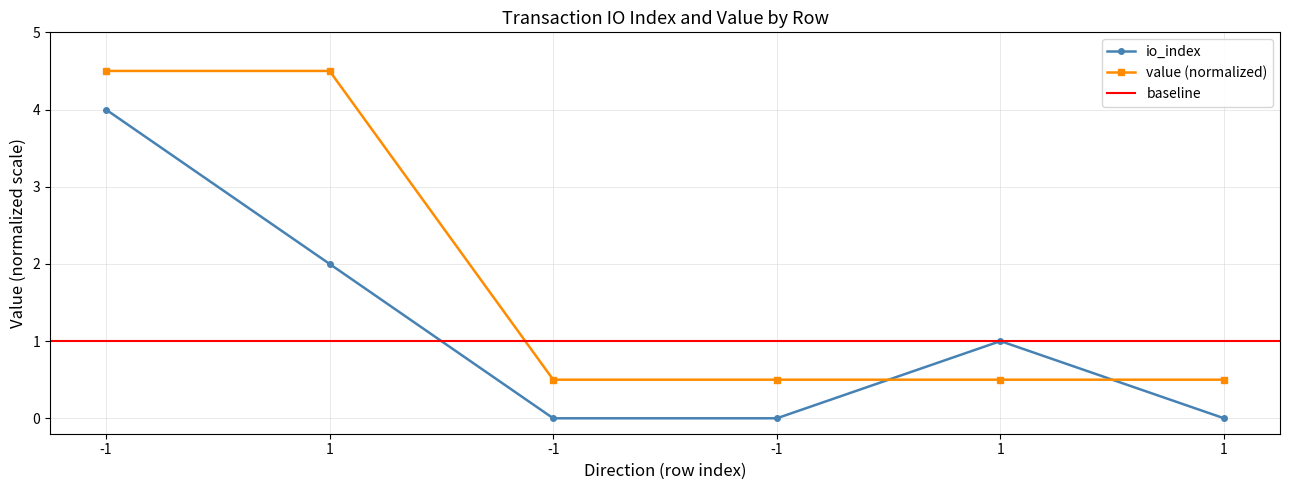

Does the chart display data point markers on the line(s)?

Yes